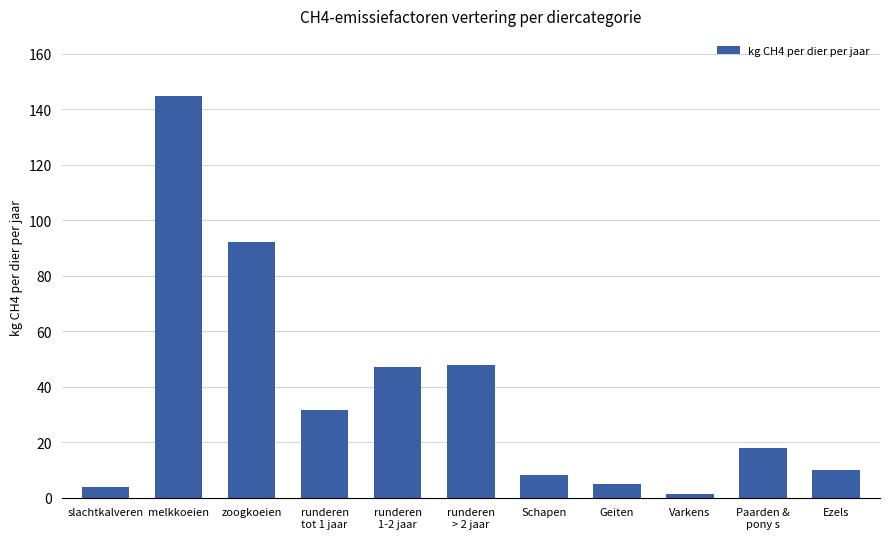

What is the average value?

37.2